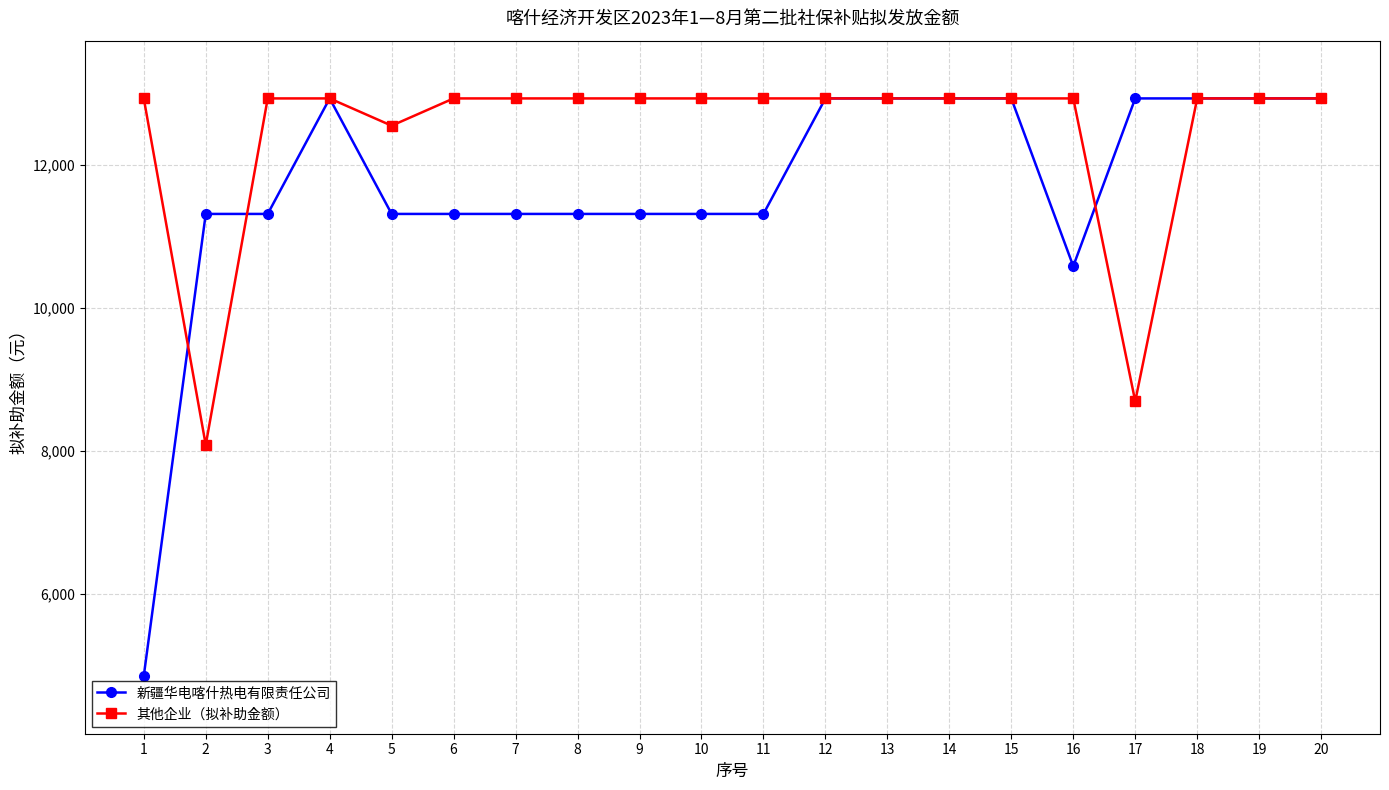

How many categories are shown in the chart?

20